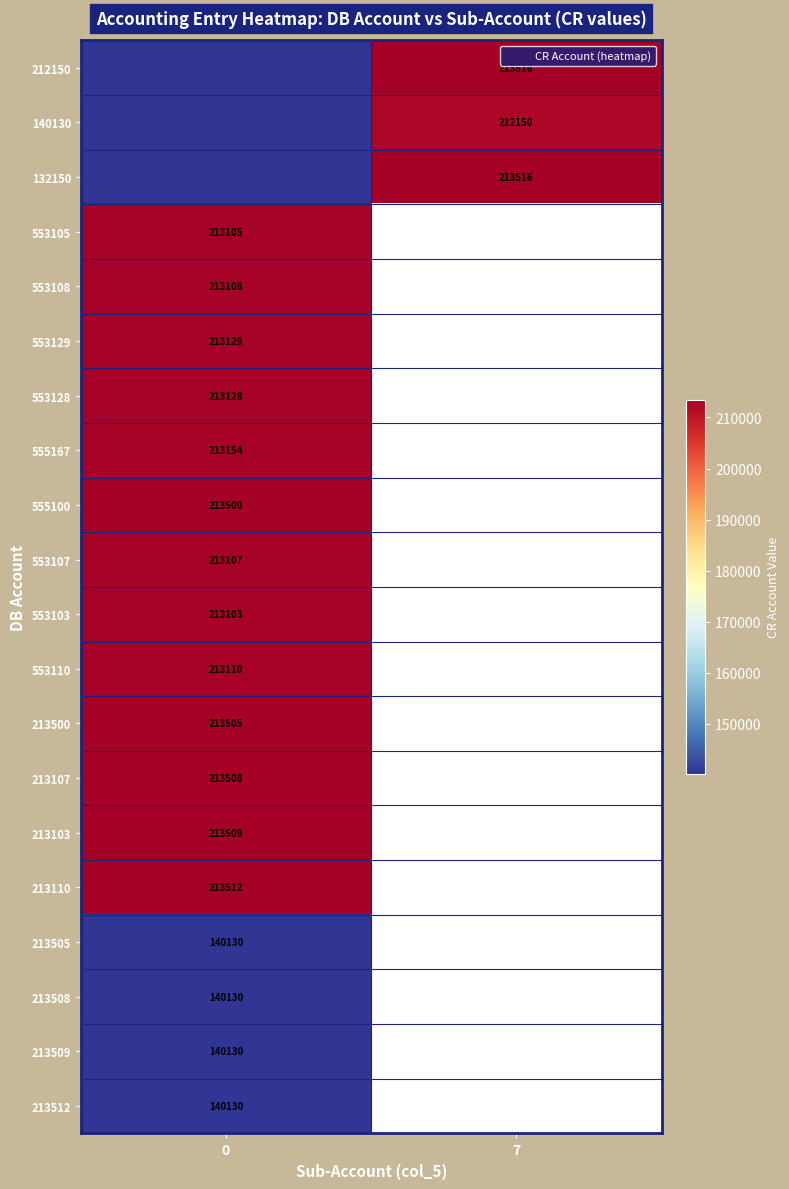

At how many categories does at least one series exceed 116711?

2